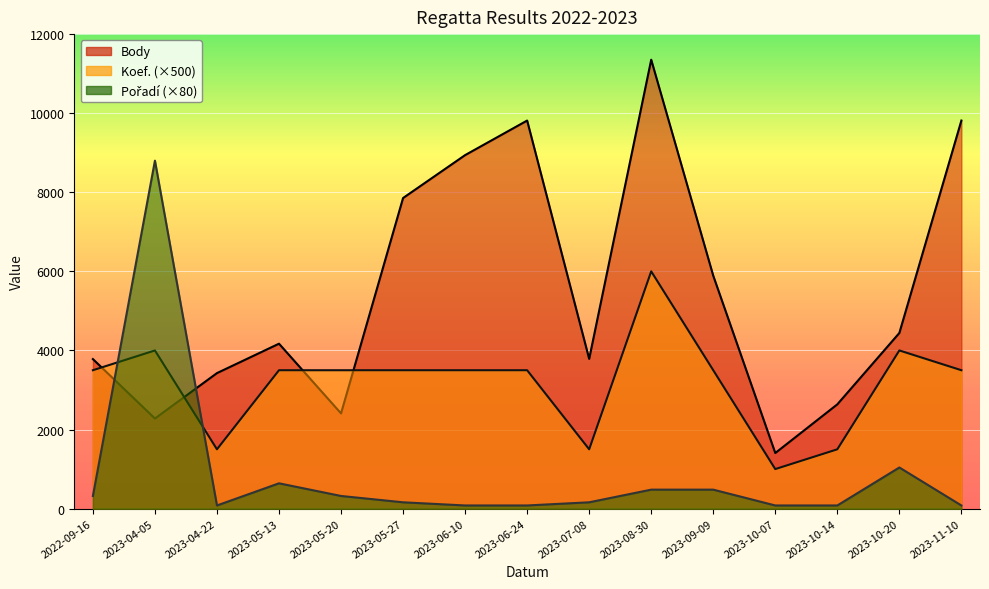

Reading right to left, extract all data points from this chart.

Body: 9814	4442	2637	1406	5890	11353	3787	9814	8940	7855	2408	4171	3427	2279	3782
Koef.: 3500	4000	1500	1000	3500	6000	1500	3500	3500	3500	3500	3500	1500	4000	3500
Pořadí: 80	1040	80	80	480	480	160	80	80	160	320	640	80	8800	320